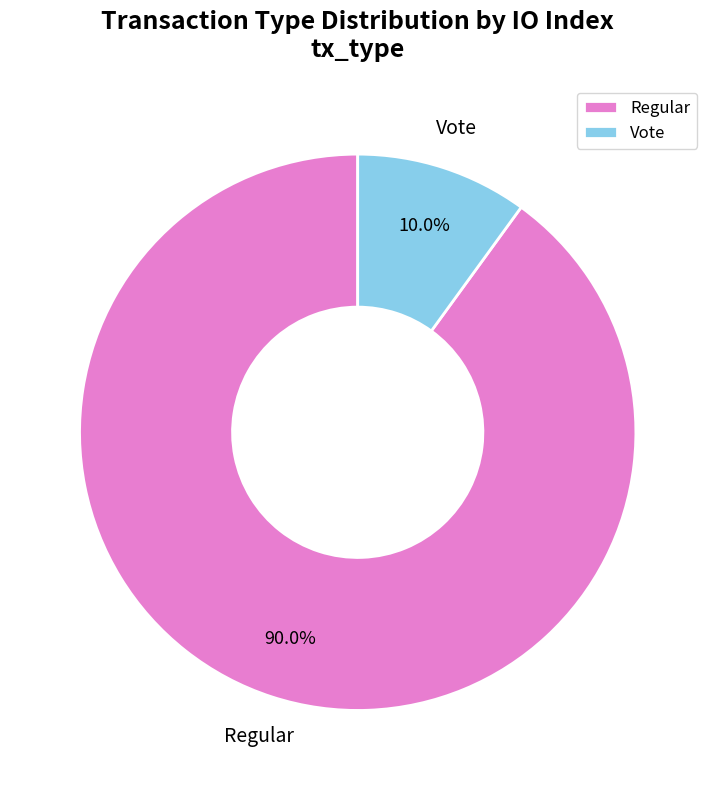

The Vote slice represents 10% of the pie. True or false?

True